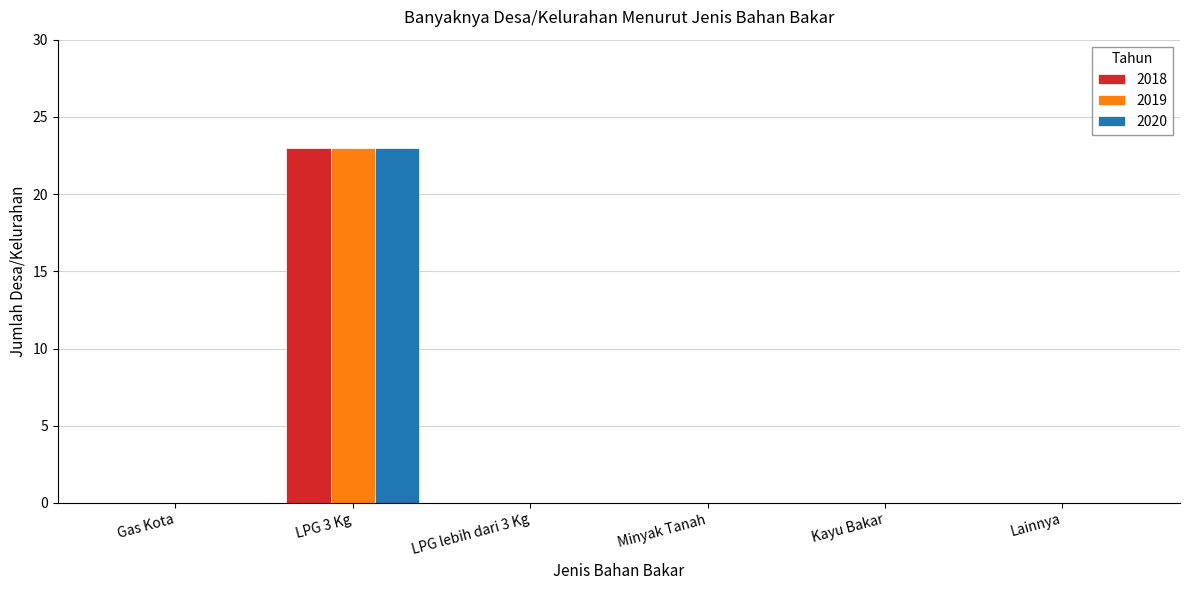

Count the number of data series in this chart.

3